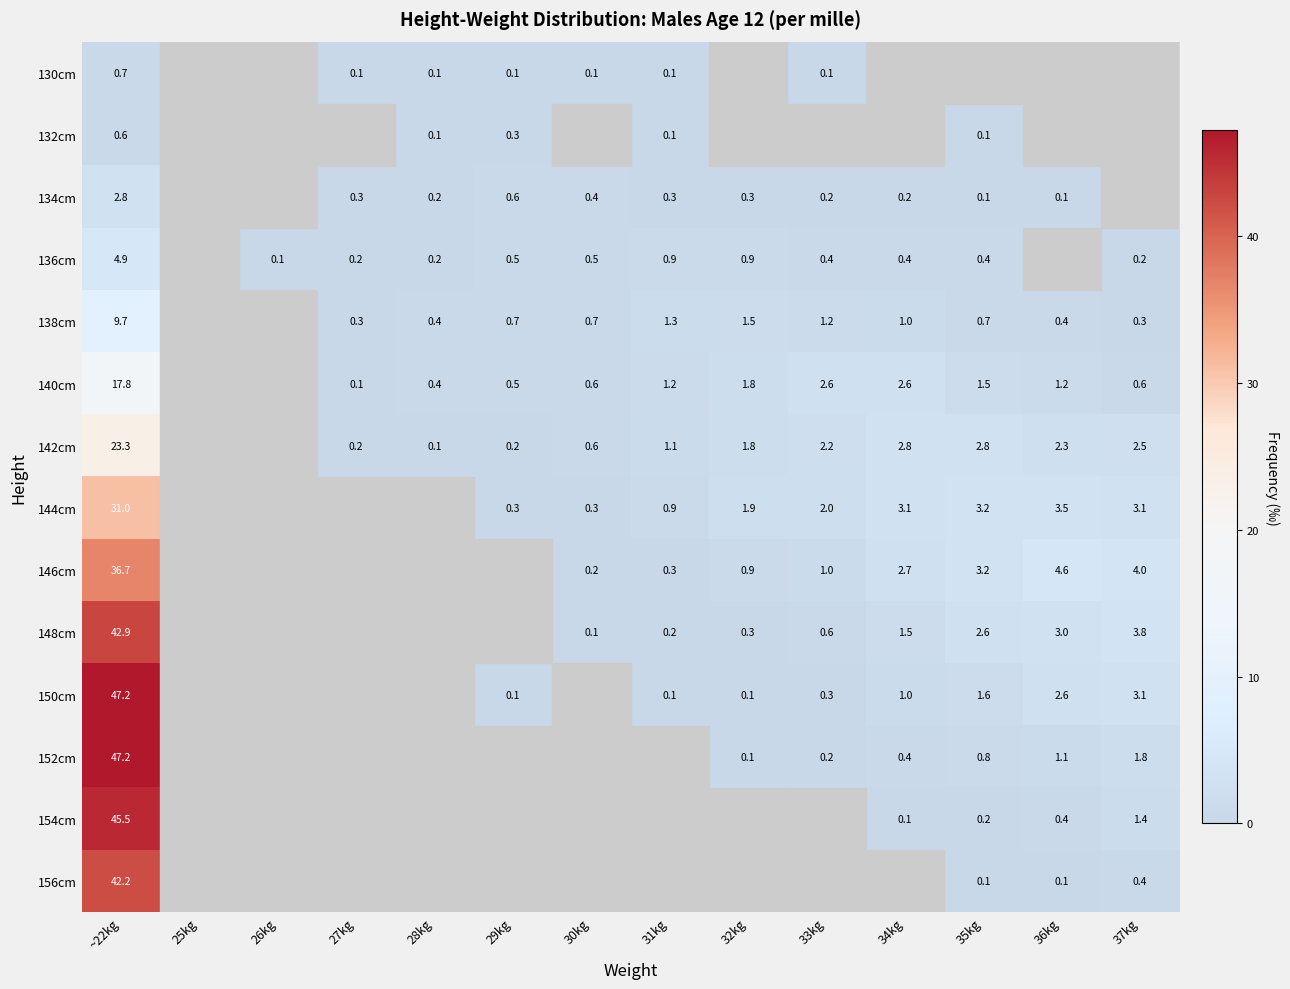

Count the number of categories in the chart.

14